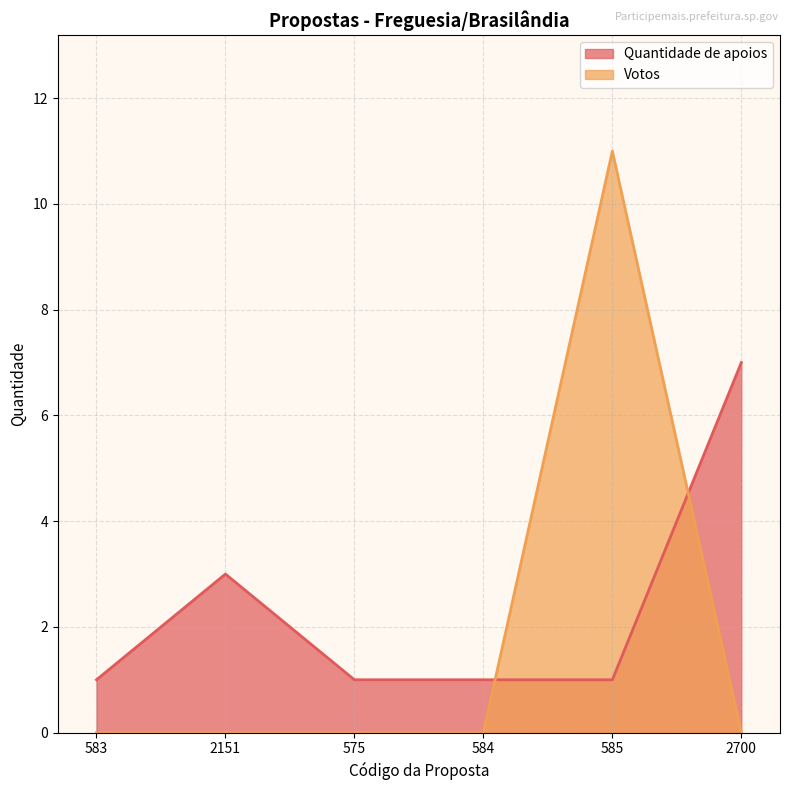

Reading left to right, list all the values displayed in this chart.

Quantidade de apoios: 1	3	1	1	1	7
Votos: 0	0	0	0	11	0